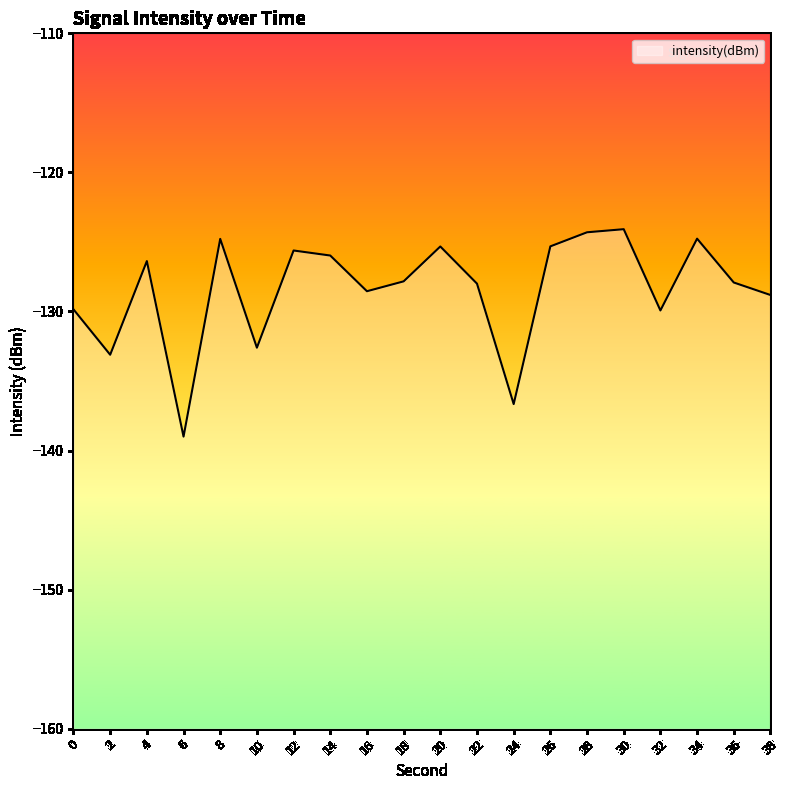

List the labels in order of value, largest first.

30, 28, 34, 8, 26, 20, 12, 14, 4, 18, 36, 22, 16, 38, 0, 32, 10, 2, 24, 6